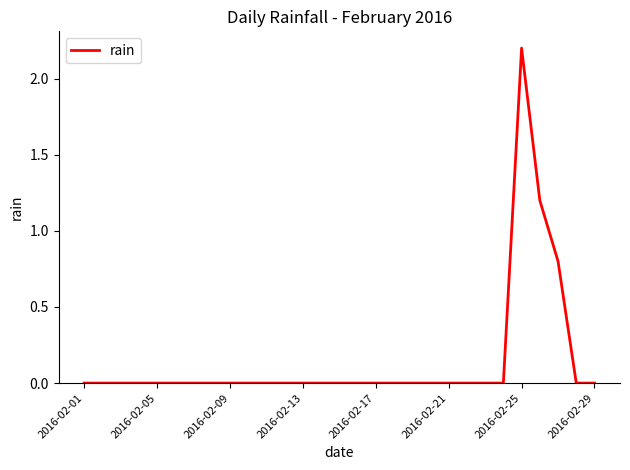

Reading left to right, what are all the values shown in this chart?

0.0	0.0	0.0	0.0	0.0	0.0	0.0	0.0	0.0	0.0	0.0	0.0	0.0	0.0	0.0	0.0	0.0	0.0	0.0	0.0	0.0	0.0	0.0	0.0	2.2	1.2	0.8	0.0	0.0